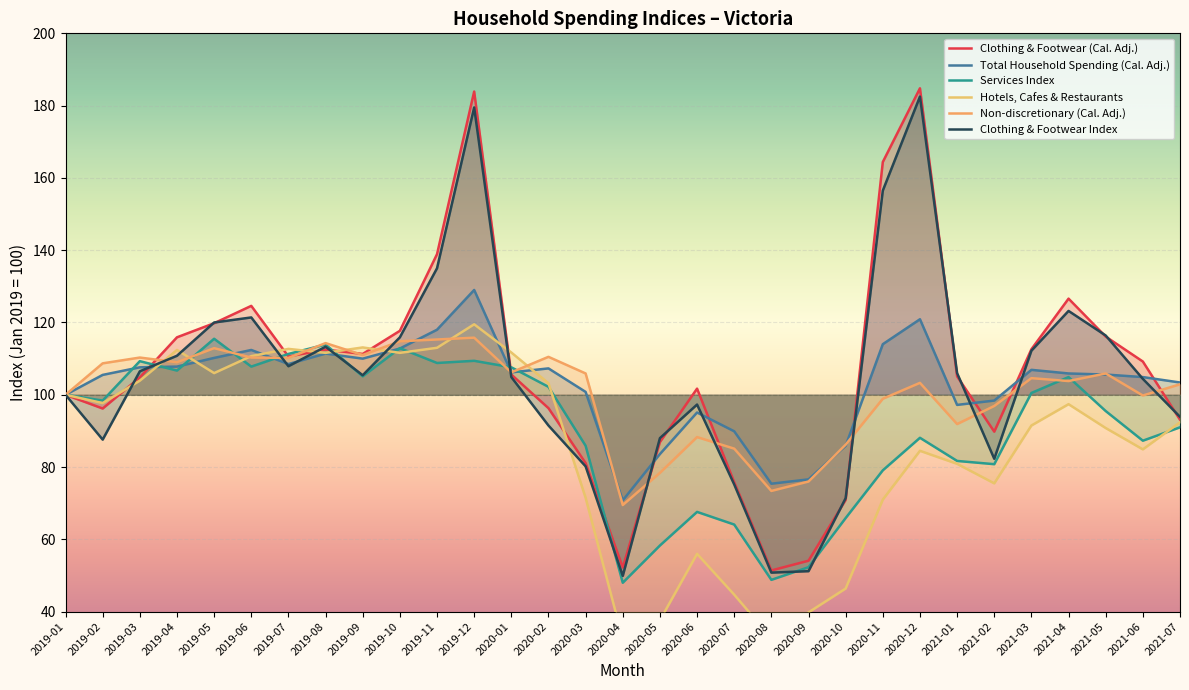

Which series has the widest spread of values?

Hotels, Cafes & Restaurants (Cal. Adj.)